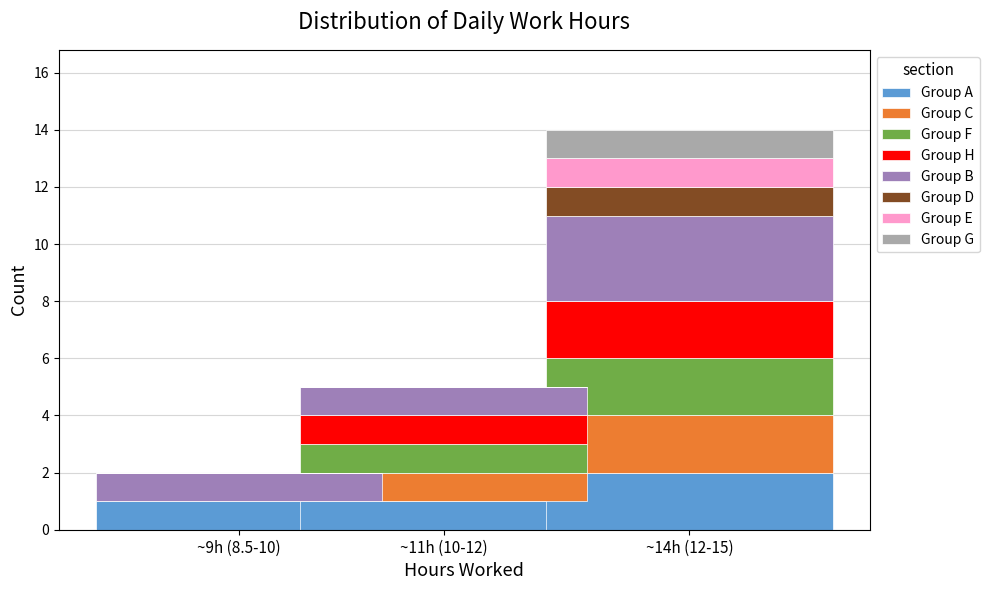

Reading left to right, what are the values for Group A?

~9h (8.5-10)=1	~11h (10-12)=1	~14h (12-15)=2